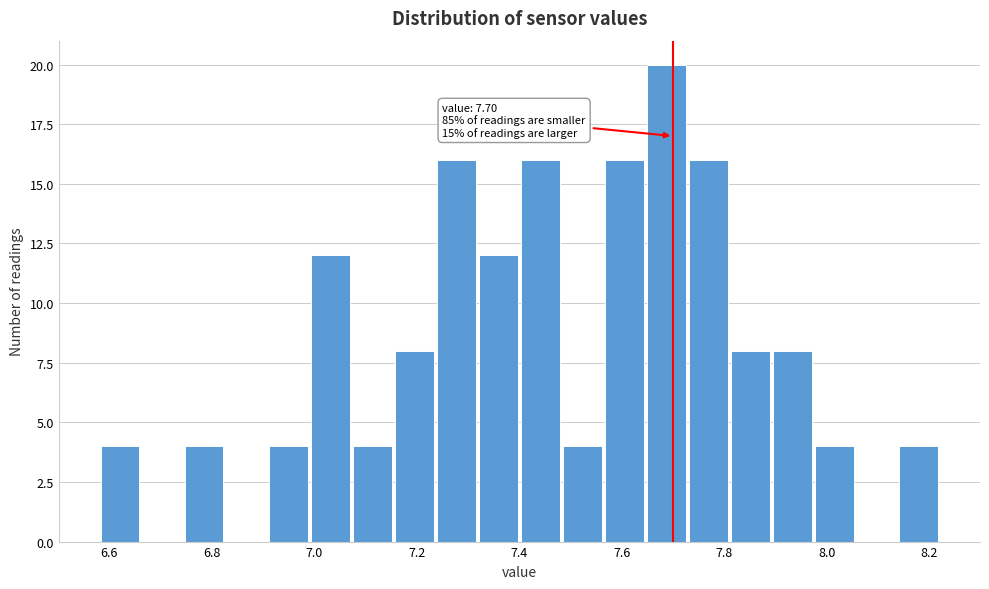

Which range on the x-axis has the tallest bar?

7.646 to 7.728